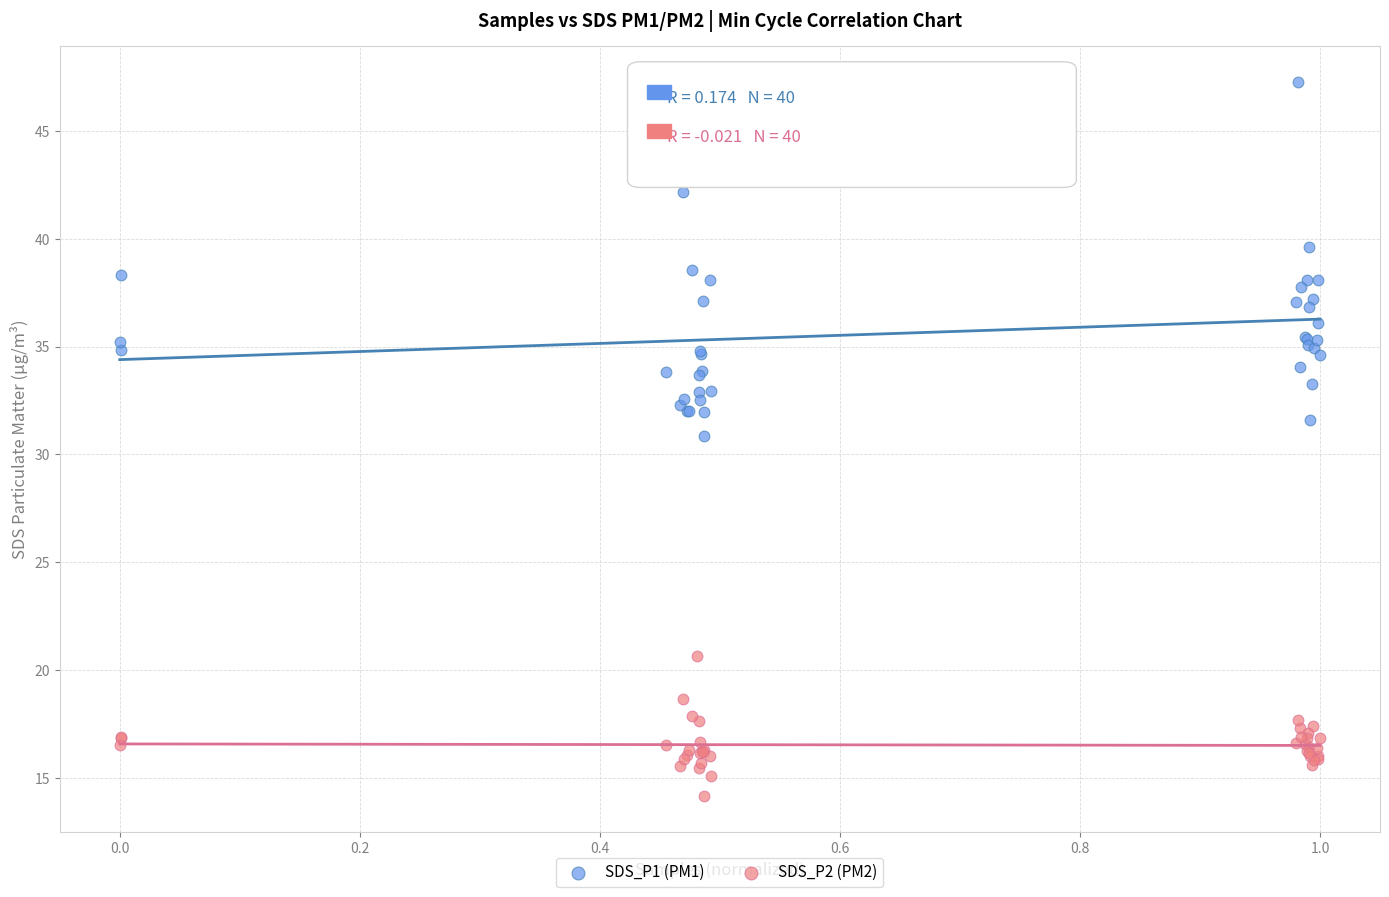

Across all series, what Y value is closest to 30?

30.8